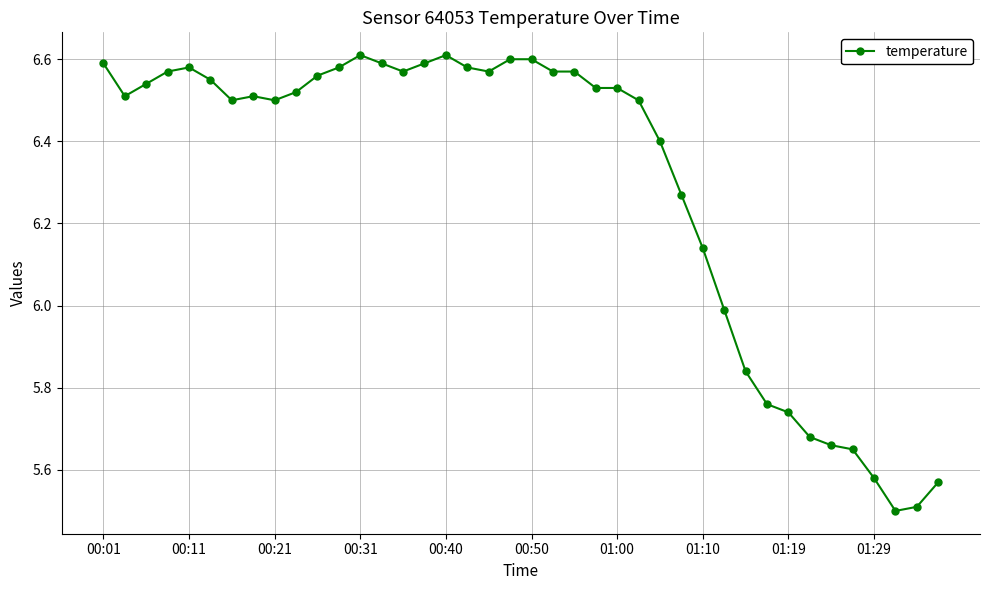

What is the difference between the maximum and second lowest values?

1.1